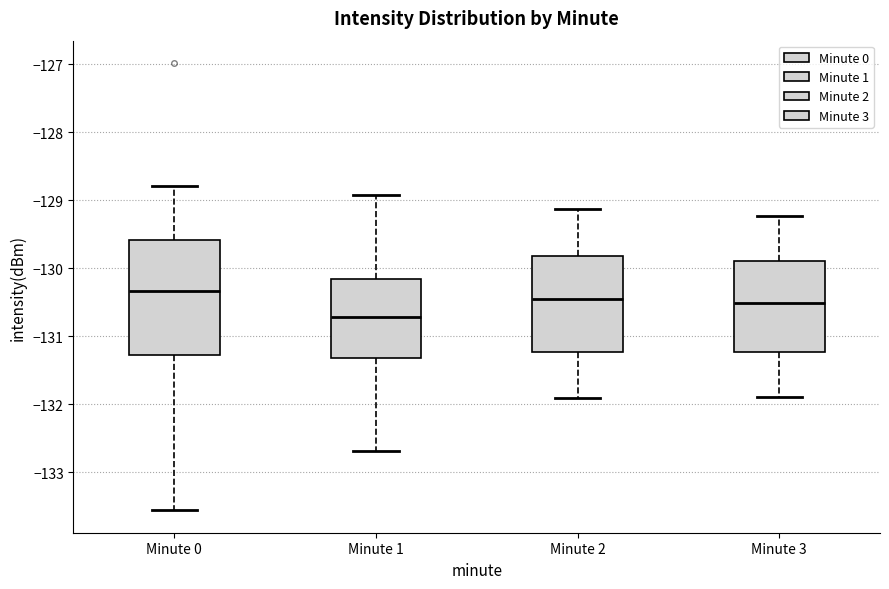

Reading left to right, transcribe this box plot: for each box, give where its median line is, the range the box spans, and where its two whiskers end, as read against the y-axis. The values are not printed on the chart, so give them approximately, as read against the axis.

Minute 0: median -130.3, box -131.3 to -129.6, whiskers -133.6 to -128.8
Minute 1: median -130.7, box -131.3 to -130.2, whiskers -132.7 to -128.9
Minute 2: median -130.5, box -131.2 to -129.8, whiskers -131.9 to -129.1
Minute 3: median -130.5, box -131.2 to -129.9, whiskers -131.9 to -129.2